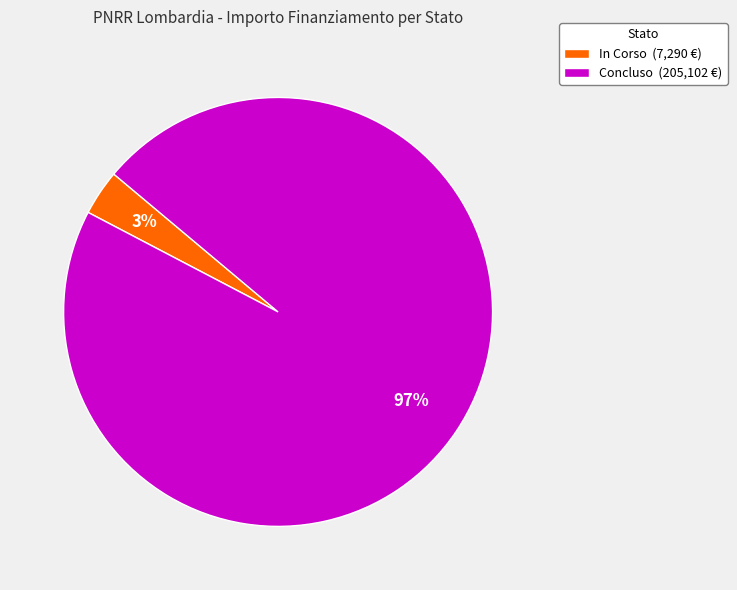

Do Concluso (205,102 €) and In Corso (7,290 €) together represent more than half of the pie?

Yes